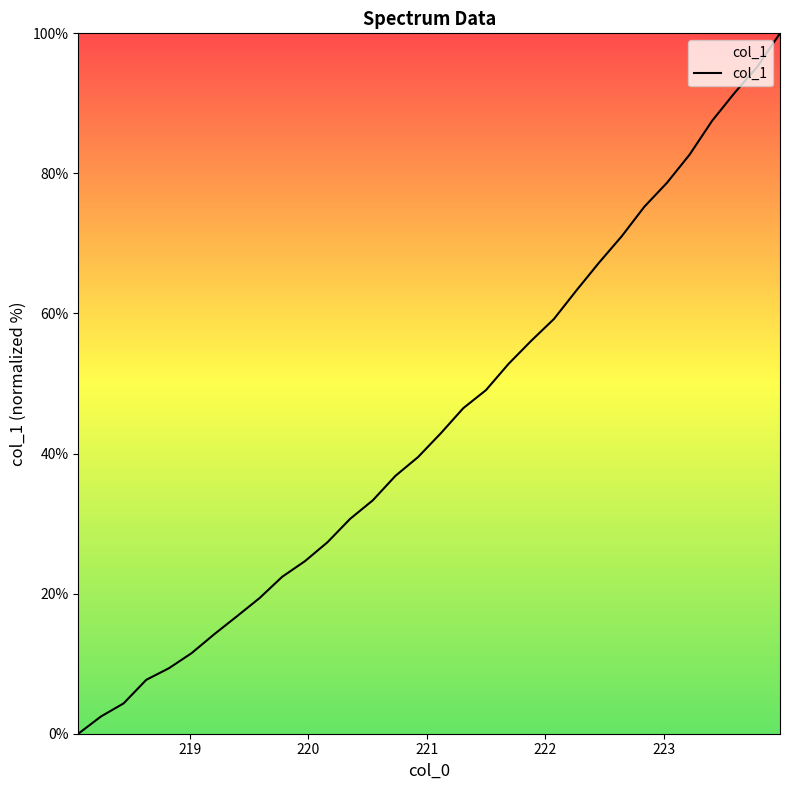

What is the difference between the maximum and minimum values?

100.0